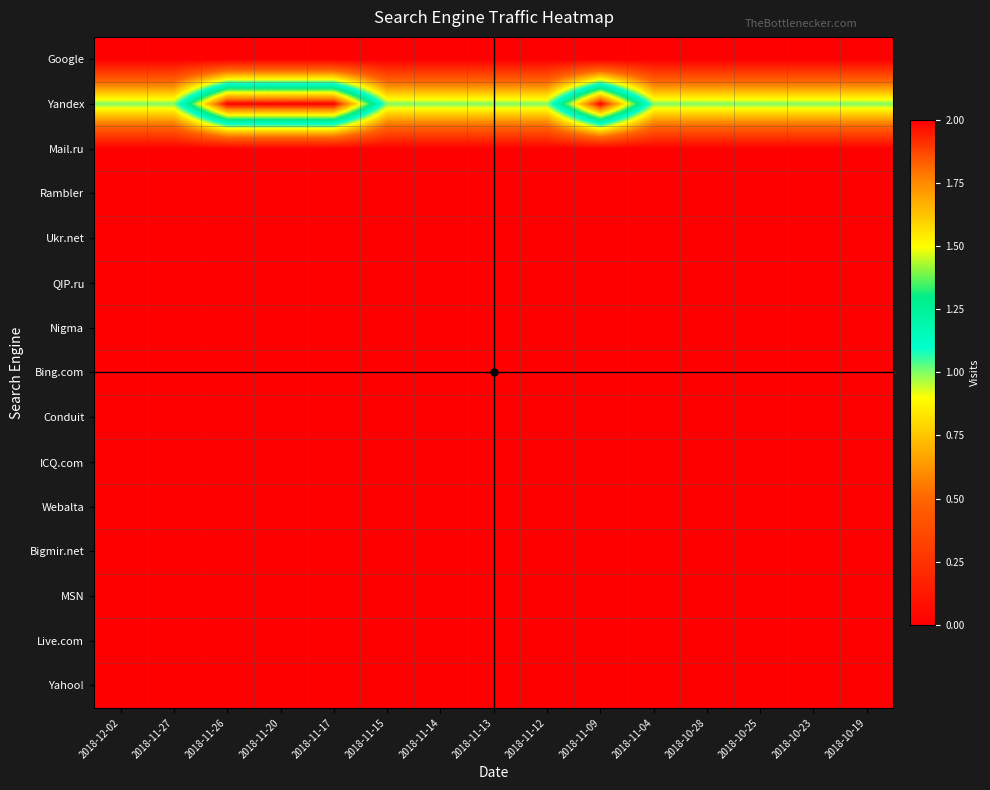

At which category is the sum across all series the highest?

2018-11-26